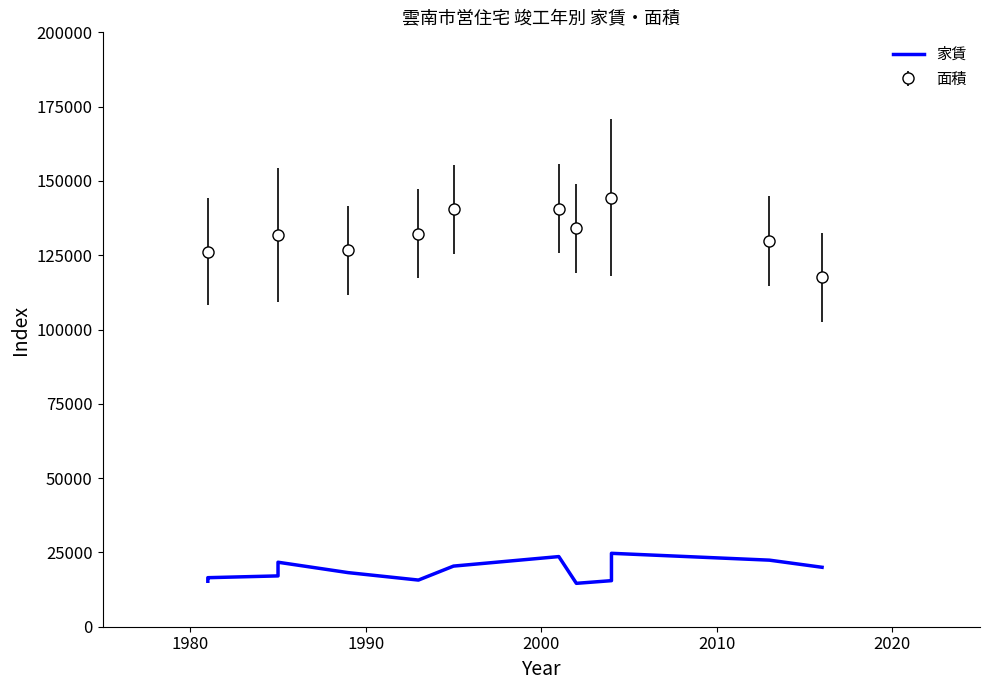

How many interior local peaks (higher than both neighbors) does the data have?

2